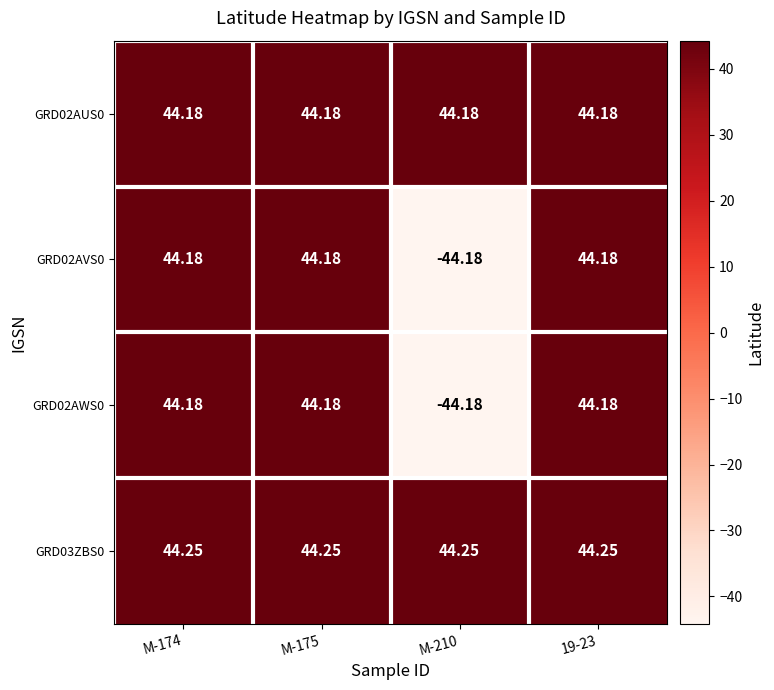

Is the value of GRD02AWS0 at M-175 greater than the value of GRD03ZBS0 at M-210?

No